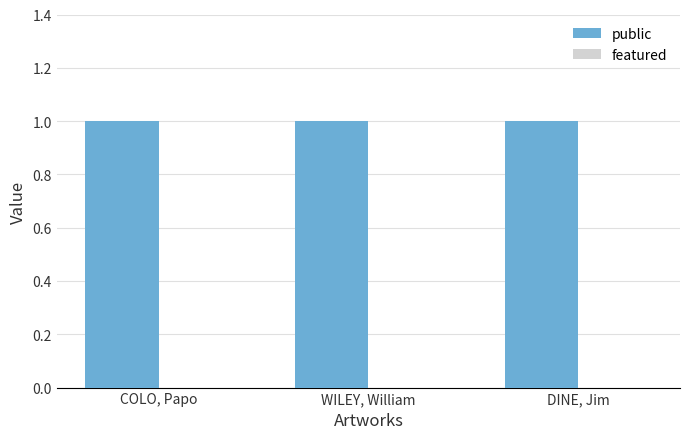

What position from the left is DINE, Jim?

3